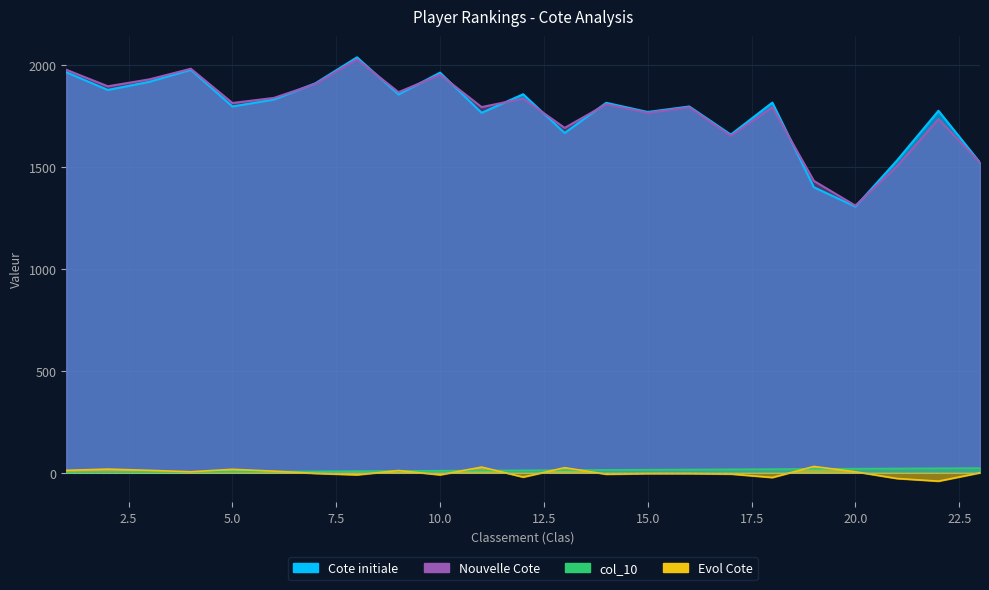

What are all the series names shown in the legend?

Cote initiale, Nouvelle Cote, Evol Cote, col_10